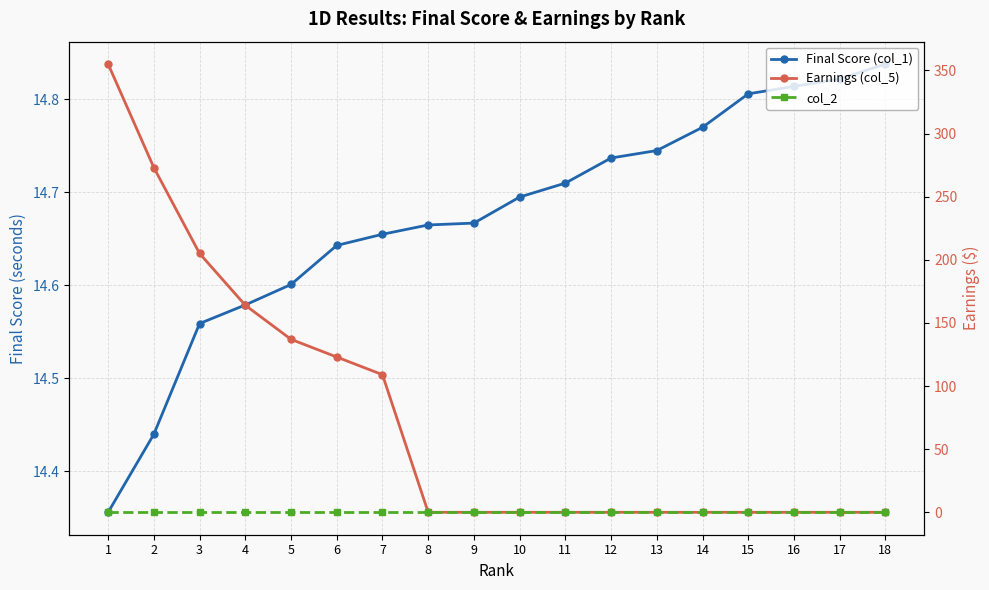

Reading left to right, what are all the values shown in this chart?

Final Score (col_1): 14.4	14.4	14.6	14.6	14.6	14.6	14.7	14.7	14.7	14.7	14.7	14.7	14.7	14.8	14.8	14.8	14.8	14.8
Earnings (col_5): 355.0	273.0	205.0	164.0	137.0	123.0	109.0	0.0	0.0	0.0	0.0	0.0	0.0	0.0	0.0	0.0	0.0	0.0
col_2: 0.0	0.0	0.0	0.0	0.0	0.0	0.0	0.0	0.0	0.0	0.0	0.0	0.0	0.0	0.0	0.0	0.0	0.0